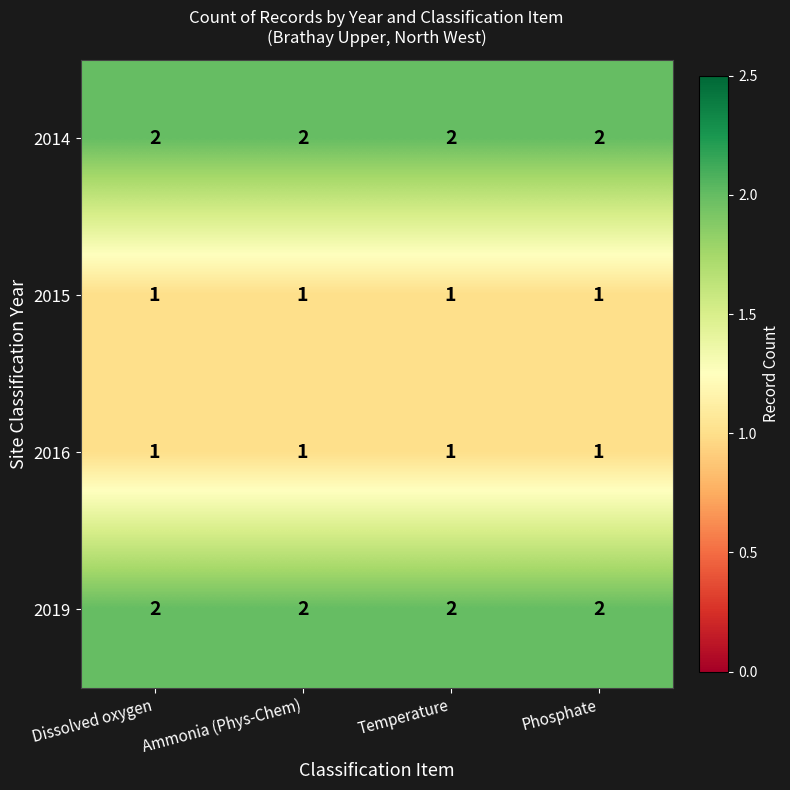

What is the sum of all 2016 values?

4